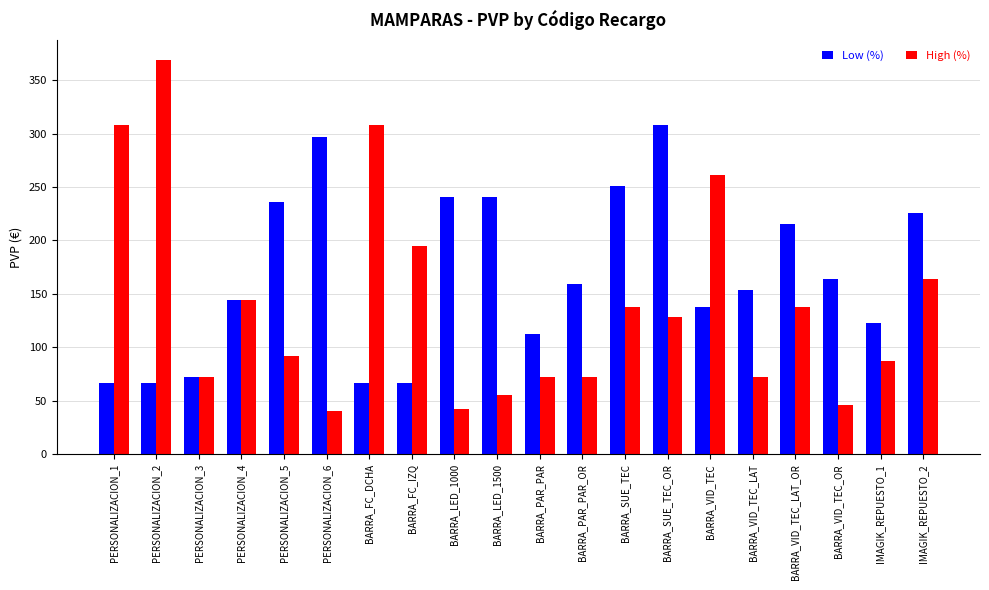

What is the highest value of the Low (%) series?

308